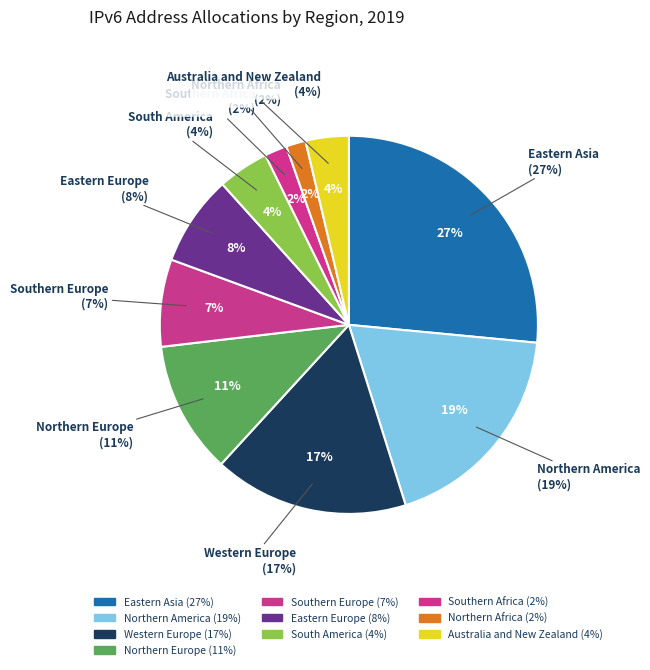

True or false: Northern Africa accounts for 2% of the total.

True